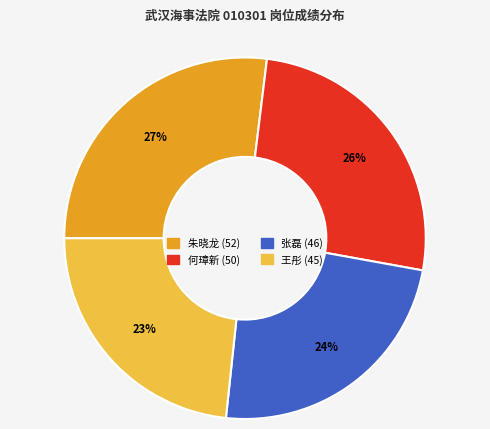

To the nearest percent, what portion does 朱晓龙 represent?

27%